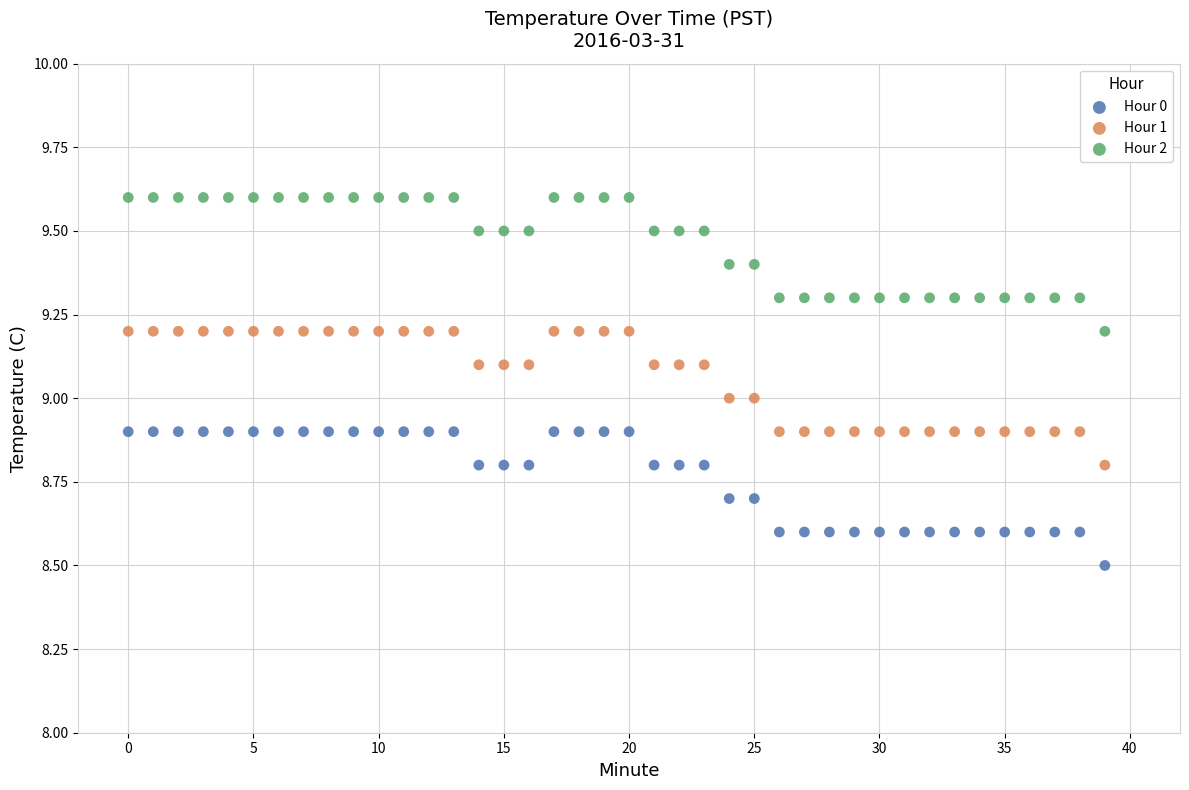

In the Hour 0 series, what Y value is closest to 8?

8.5